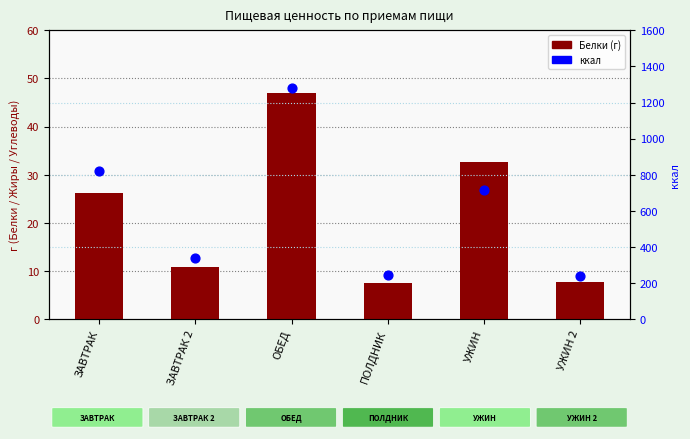

At how many categories does at least one series exceed 593?

3